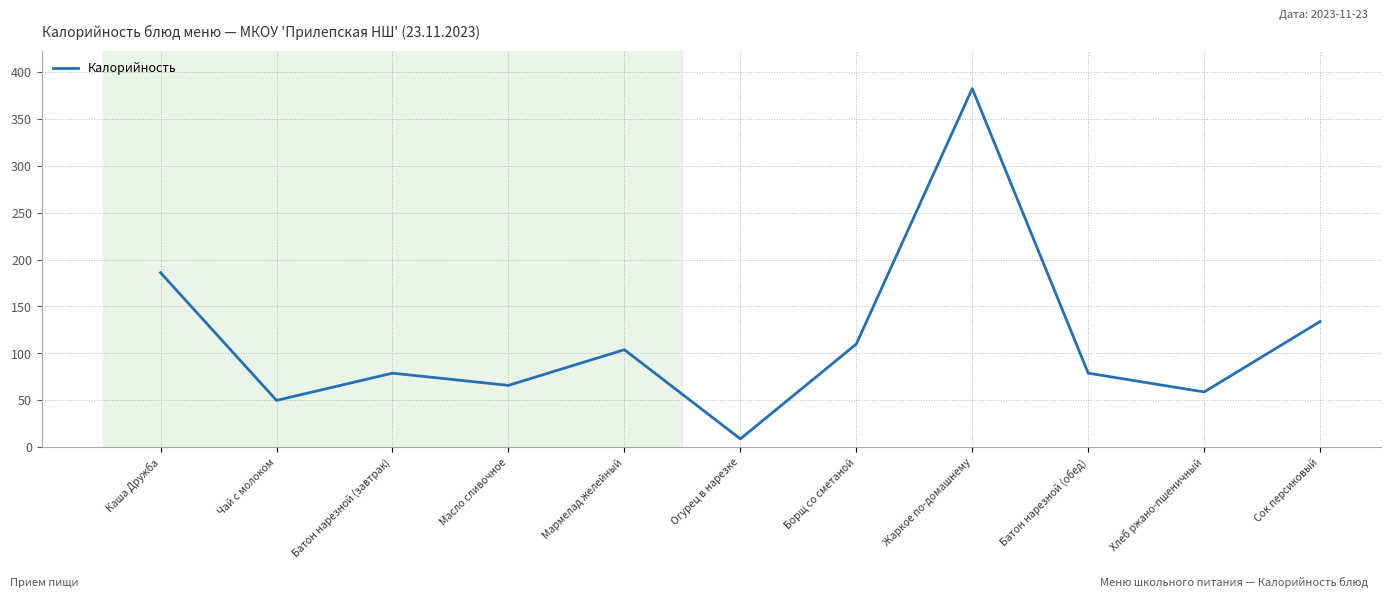

What position from the left is Хлеб ржано-пшеничный?

10